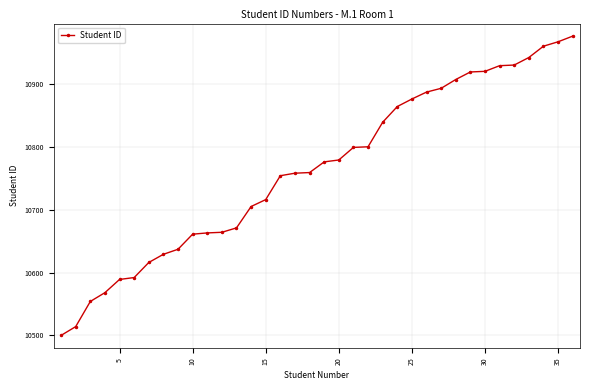

What is the smallest value displayed?

10500